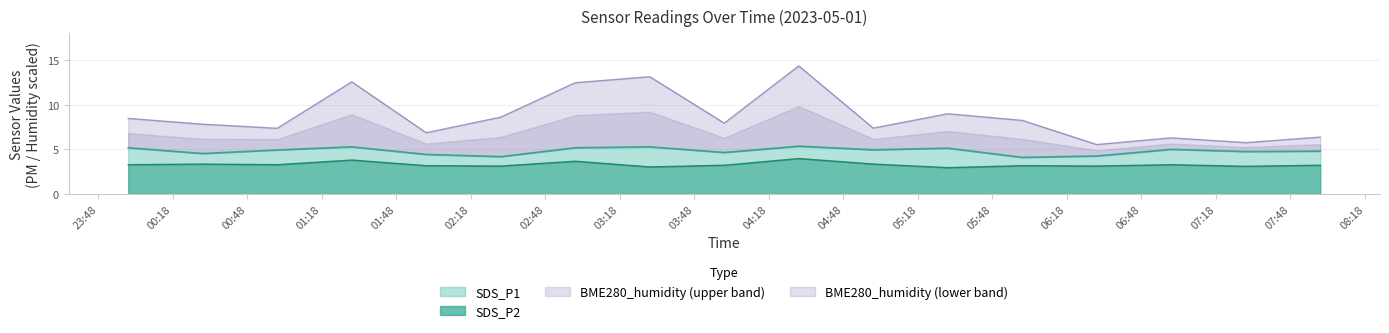

Is it true that BME280_humidity equals 3.7 at 2023-05-01 00:30?

False